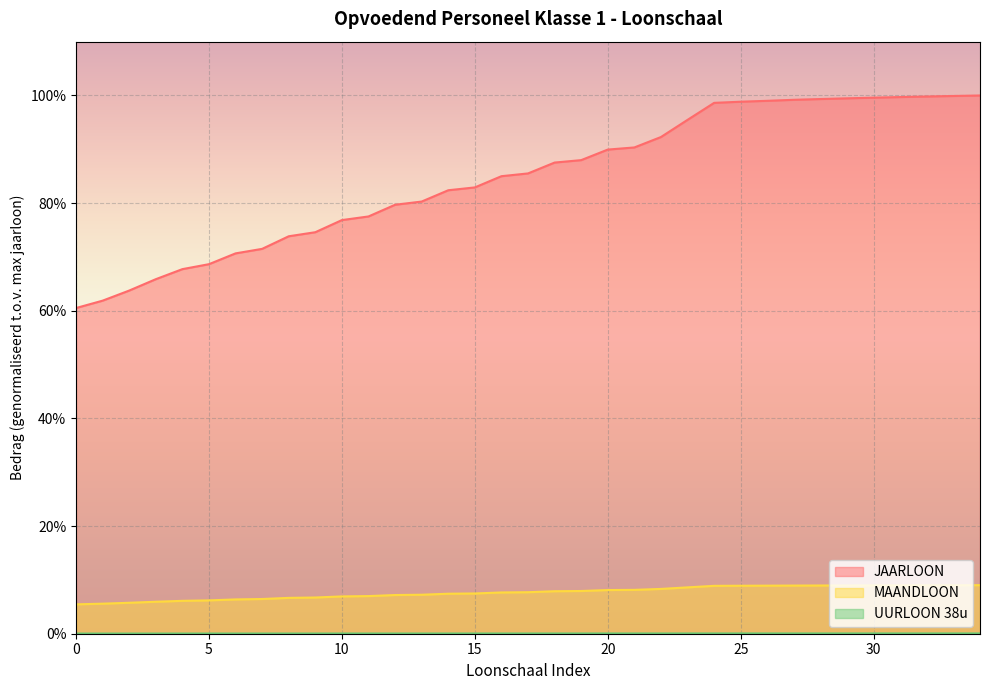

What is the lowest value of the JAARLOON series?

0.6